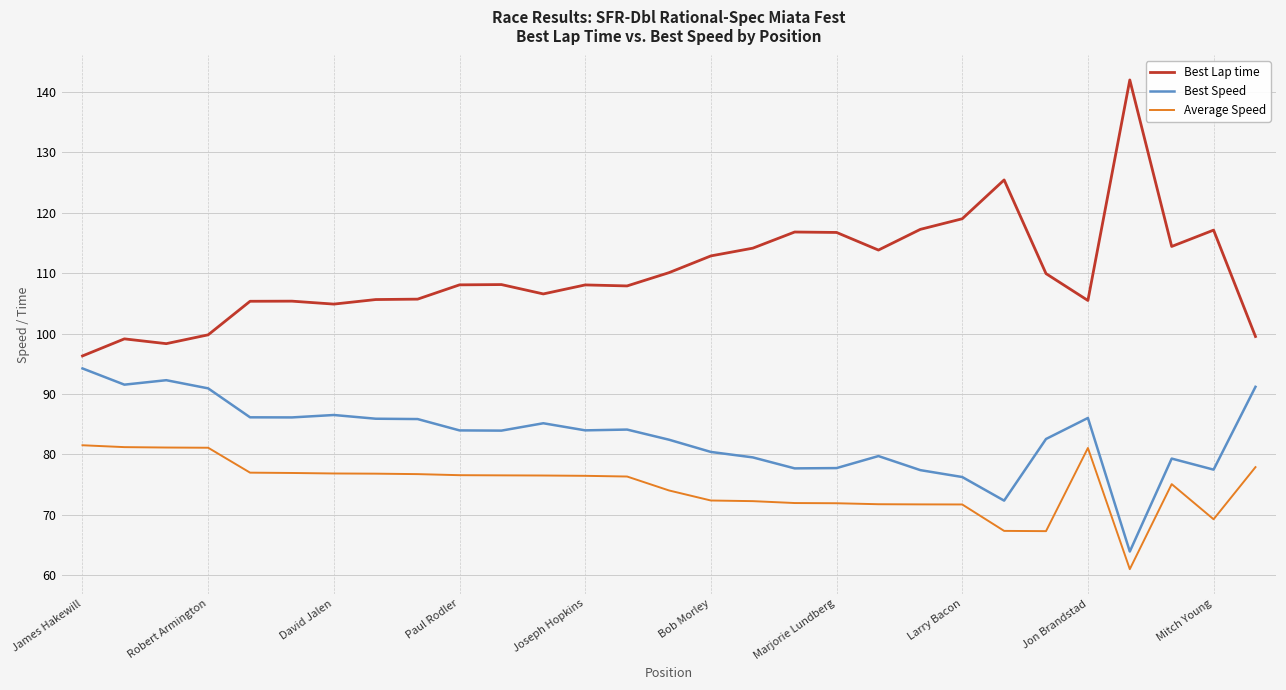

Which series has the largest total across all categories?

Best Lap time